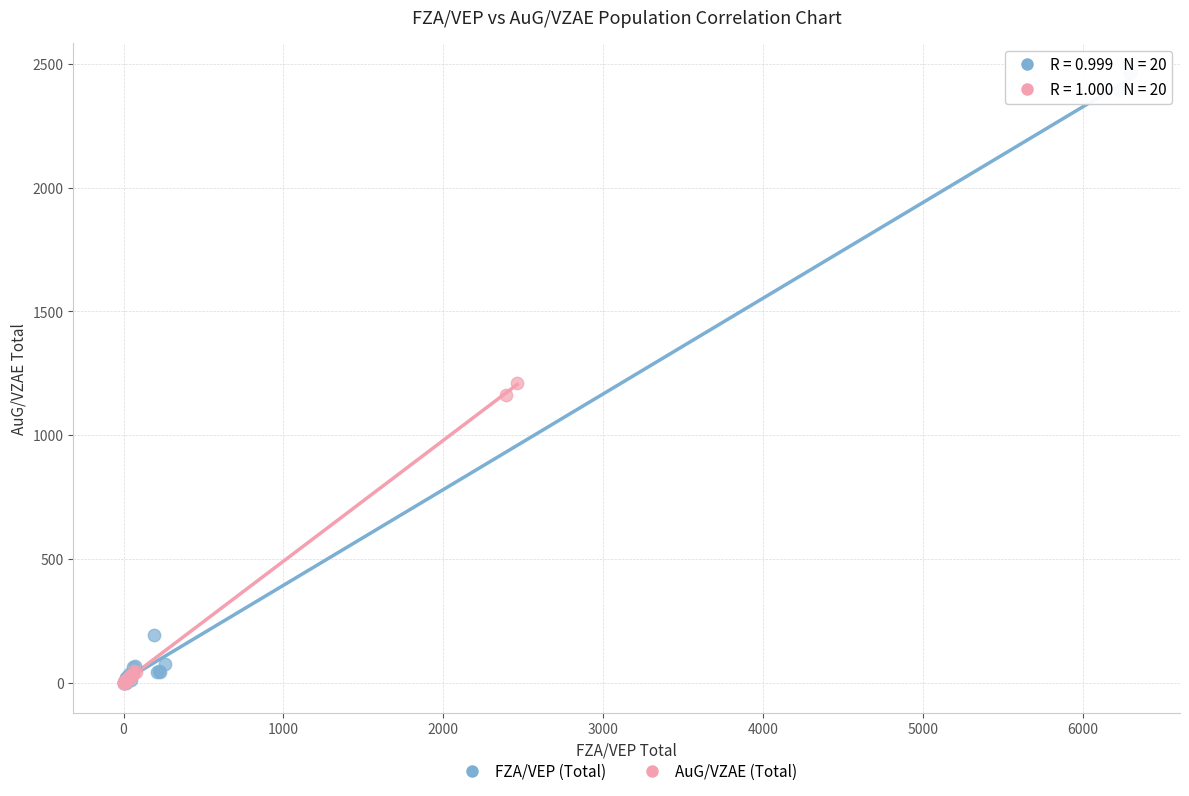

Which series has the largest Y range (max minus min)?

FZA/VEP (Total)